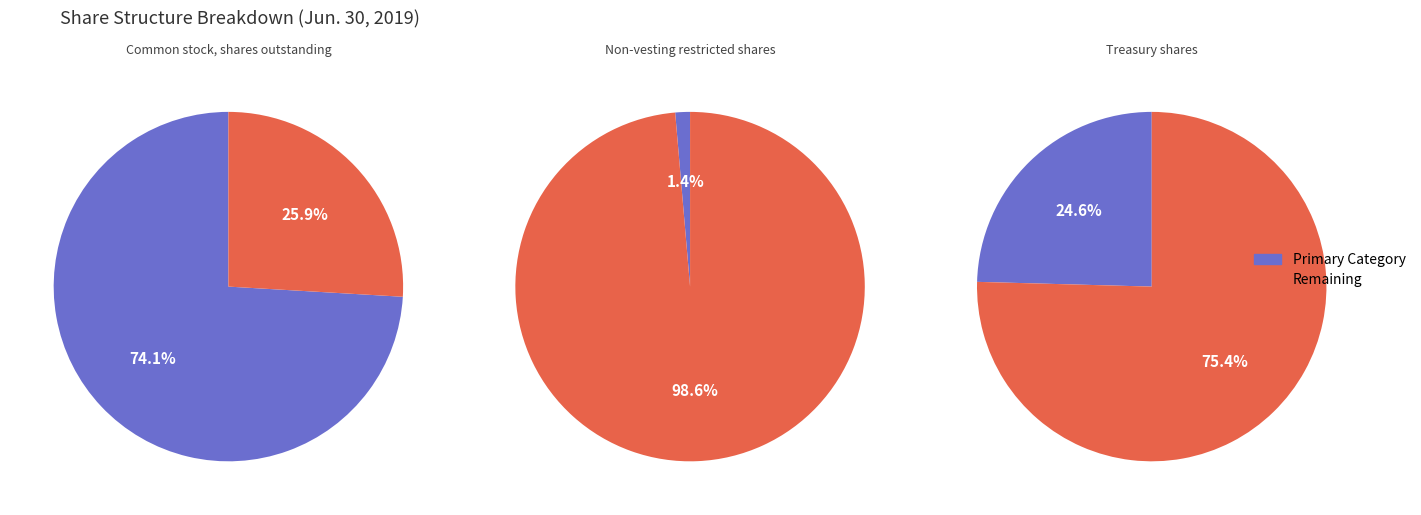

What percentage is the Common stock, shares outstanding slice, to the nearest percent?

74%